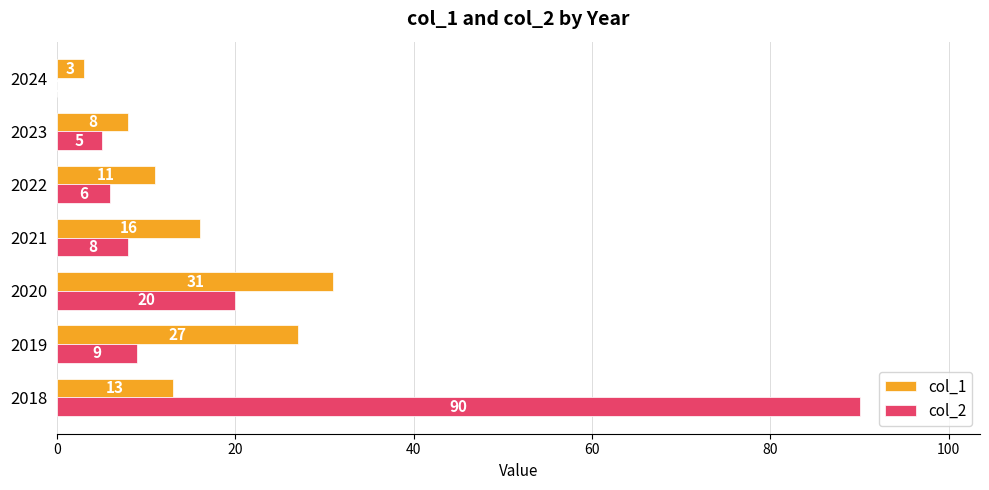

What are all the series names shown in the legend?

col_1, col_2